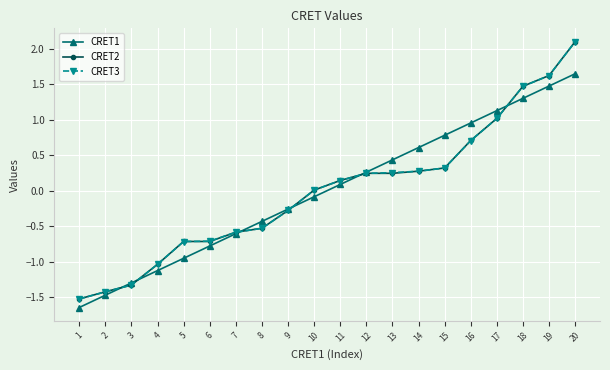

What are all the series names shown in the legend?

CRET1, CRET2, CRET3